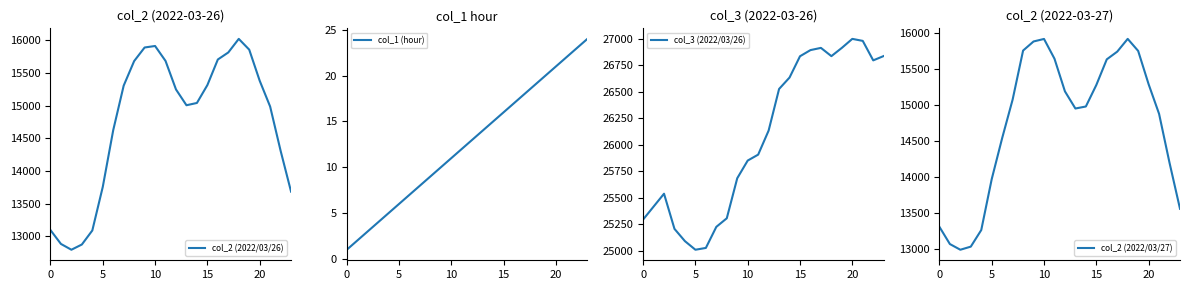

What is the maximum value for col_2 (2022/03/26)?

16024